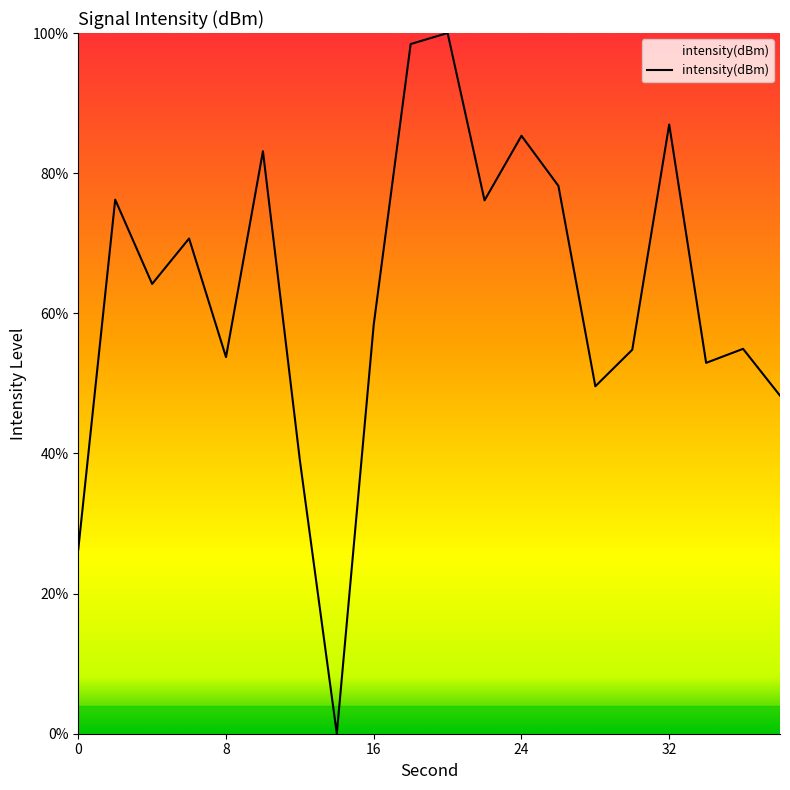

What is the maximum value shown in the chart?

100.0